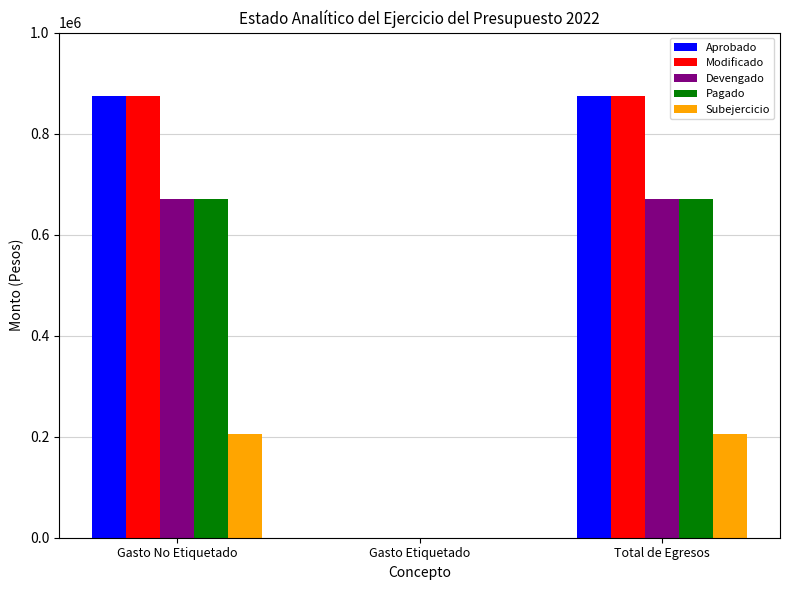

The Aprobado series shows 875000 at Gasto No Etiquetado. True or false?

True